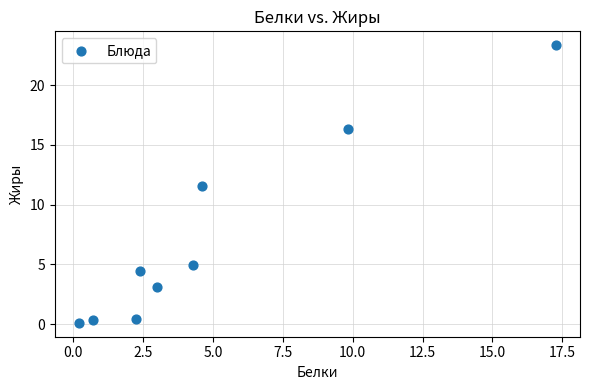

What Y value in the scatter plot is closest to 11?

11.6